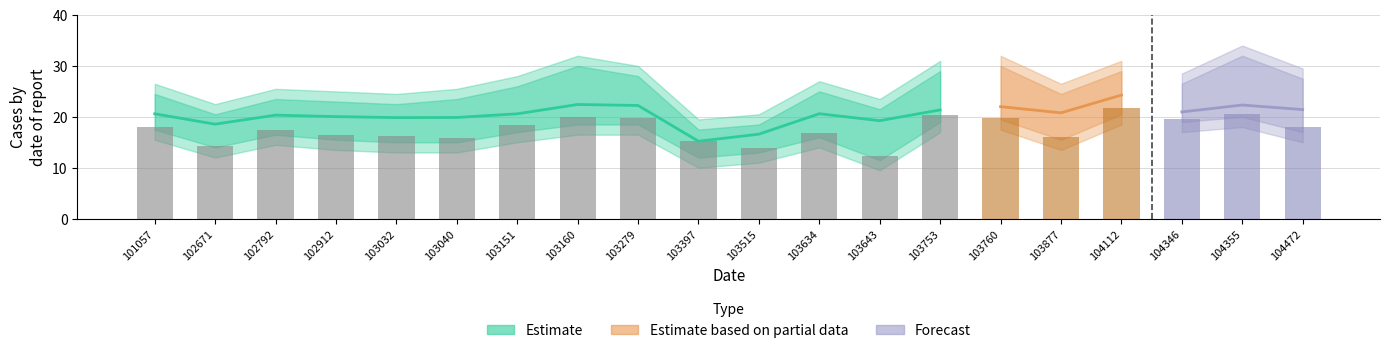

Reading left to right, what are all the values shown in this chart?

rade9_aggzone_norm: 101057=20.6	102671=18.6	102792=20.3	102912=20.0	103032=19.9	103040=19.9	103151=20.6	103160=22.4	103279=22.2	103397=15.2	103515=16.6	103634=20.6	103643=19.3	103753=21.4	103760=22.0	103877=20.8	104112=24.3	104346=21.0	104355=22.3	104472=21.4
rade9_mult_nadir_norm: 101057=23.3	102671=18.1	102792=20.5	102912=20.3	103032=20.2	103040=20.6	103151=23.6	103160=27.1	103279=23.4	103397=15.2	103515=15.6	103634=21.9	103643=17.8	103753=25.7	103760=26.7	103877=21.9	104112=25.3	104346=23.5	104355=29.4	104472=23.5
dnbrad: 101057=18.0	102671=14.2	102792=17.5	102912=16.5	103032=16.2	103040=15.9	103151=18.5	103160=19.9	103279=19.8	103397=15.2	103515=13.8	103634=16.7	103643=12.2	103753=20.3	103760=19.8	103877=16.0	104112=21.7	104346=19.7	104355=20.5	104472=18.0
lower_bound: 101057=15.5	102671=12.0	102792=14.5	102912=13.5	103032=13.0	103040=13.0	103151=15.0	103160=16.5	103279=16.5	103397=10.0	103515=11.0	103634=14.0	103643=9.5	103753=17.0	103760=17.5	103877=13.5	104112=18.5	104346=17.0	104355=18.0	104472=15.0
upper_bound: 101057=26.5	102671=22.5	102792=25.5	102912=25.0	103032=24.5	103040=25.5	103151=28.0	103160=32.0	103279=30.0	103397=19.5	103515=20.5	103634=27.0	103643=23.5	103753=31.0	103760=32.0	103877=26.5	104112=31.0	104346=28.5	104355=34.0	104472=29.5